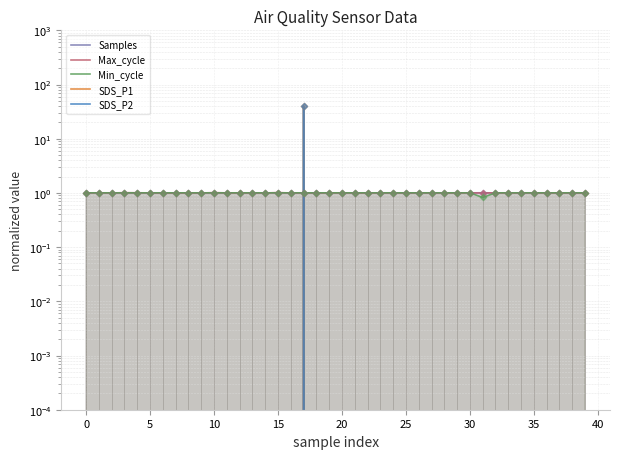

Is the value of Min_cycle at 27 greater than the value of SDS_P1 at 23?

Yes